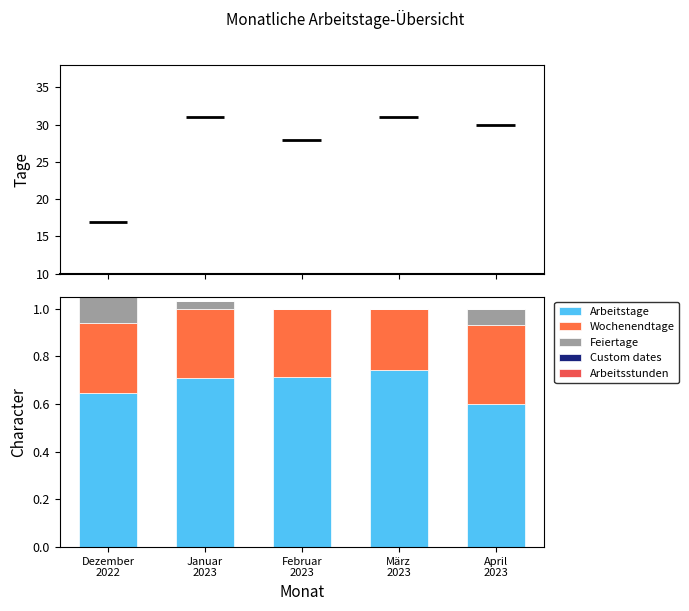

At Januar
2023, list the series in order from smallest to largest.

Custom dates, Arbeitsstunden, Feiertage, Wochenendtage, Arbeitstage